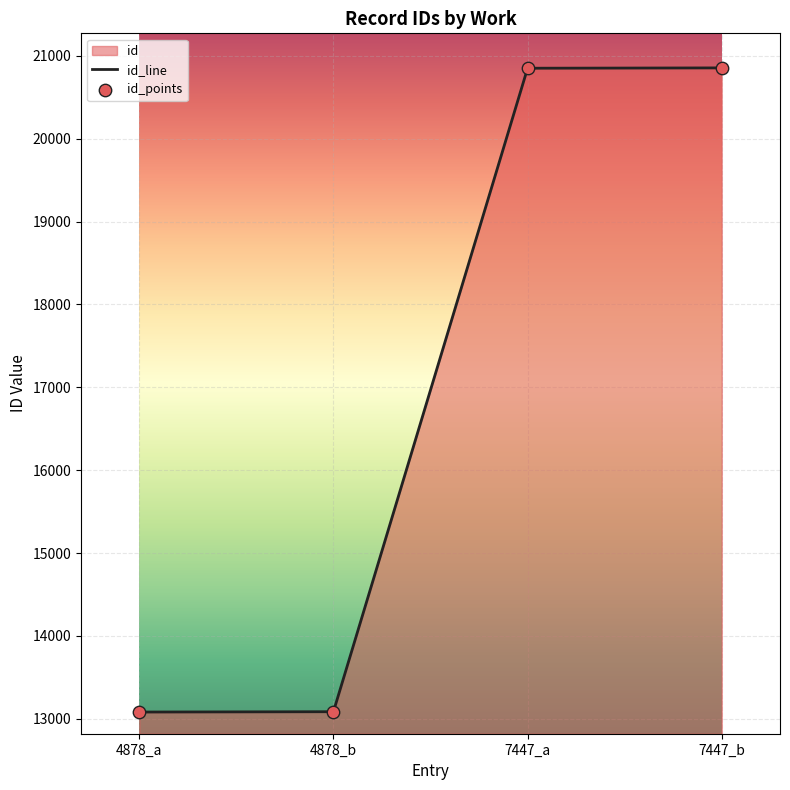

What is the change in value from 4878_b to 7447_a?

+7766